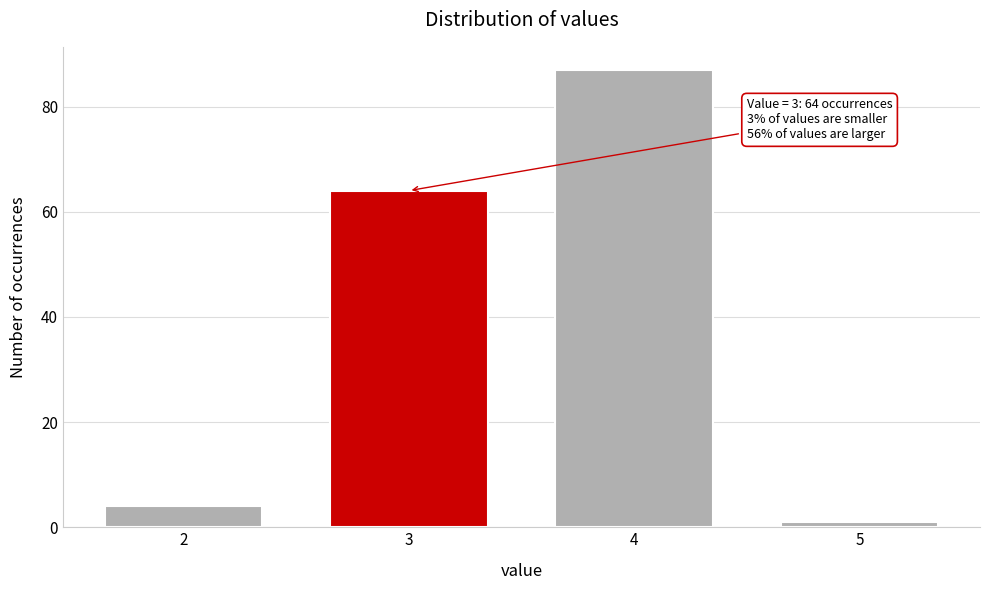

Reading left to right, extract all data points from this chart.

2=4	3=64	4=87	5=1